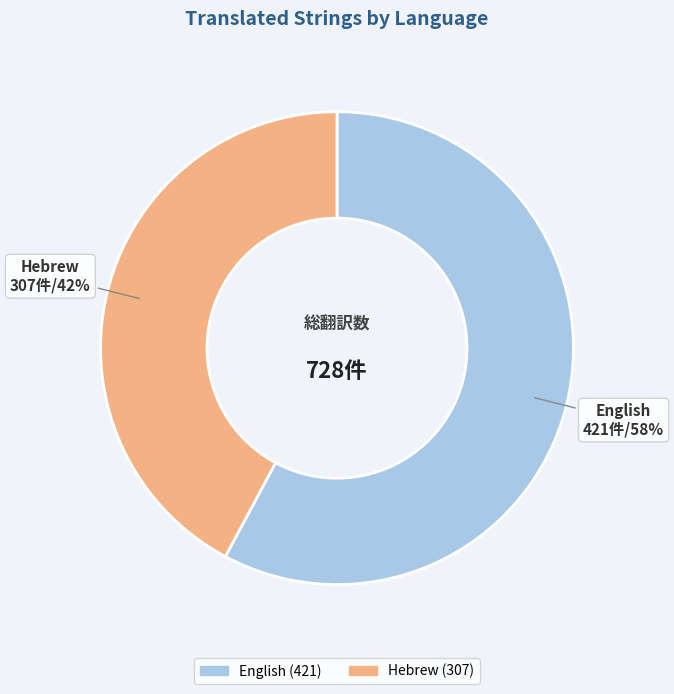

How many segments does this pie chart have?

2